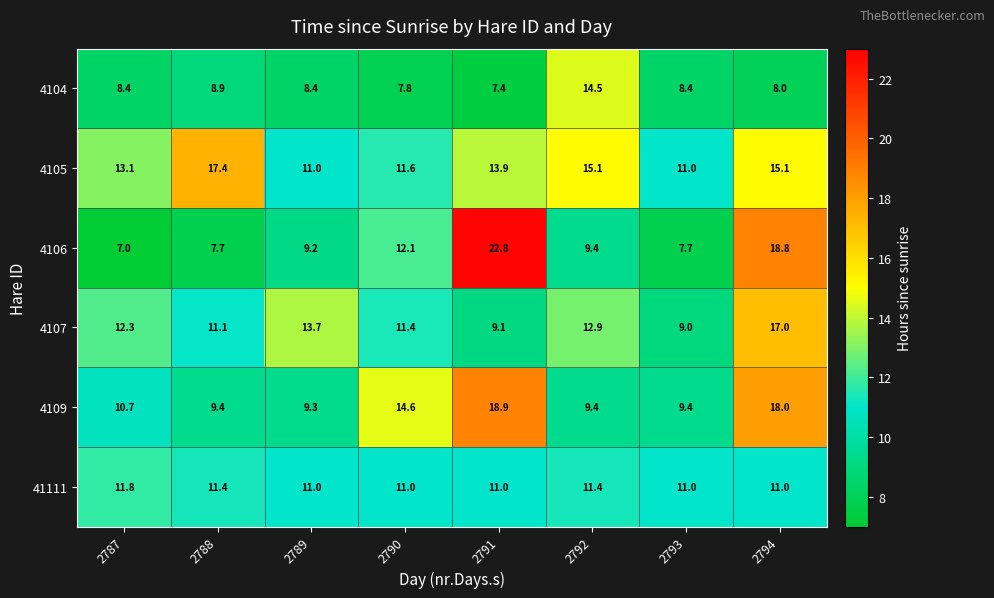

Count the 41111 values in the range 11 to 12.

8